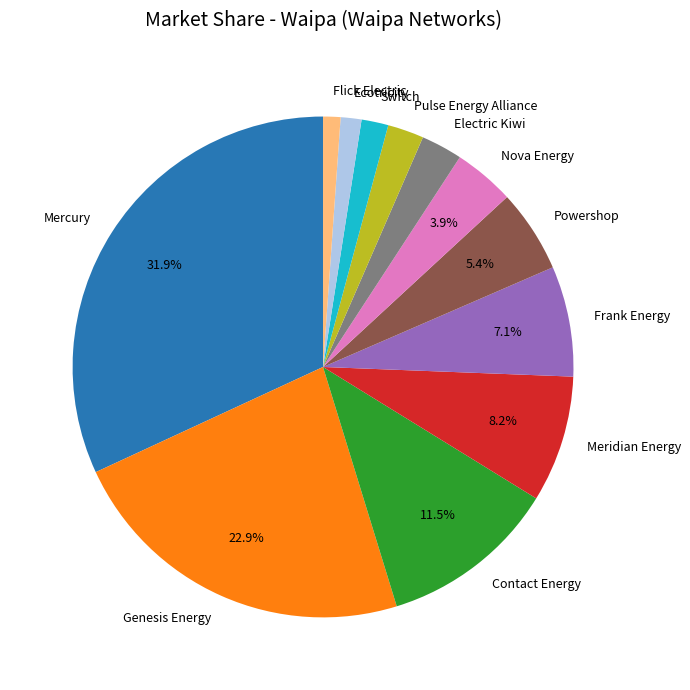

What is the largest slice in the pie chart?

Mercury